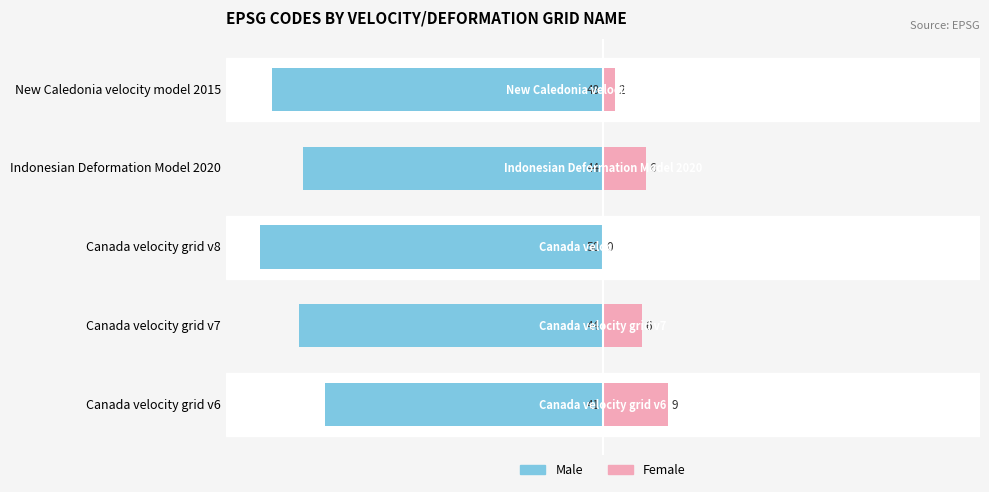

Is the value of Female at Canada velocity grid v8 greater than the value of Male at Indonesian Deformation Model 2020?

Yes